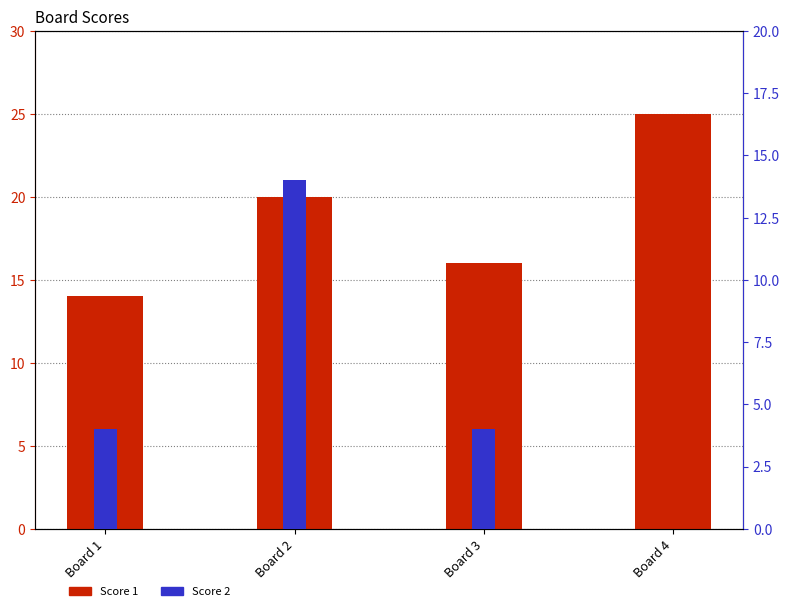

Does the chart contain any negative values?

No